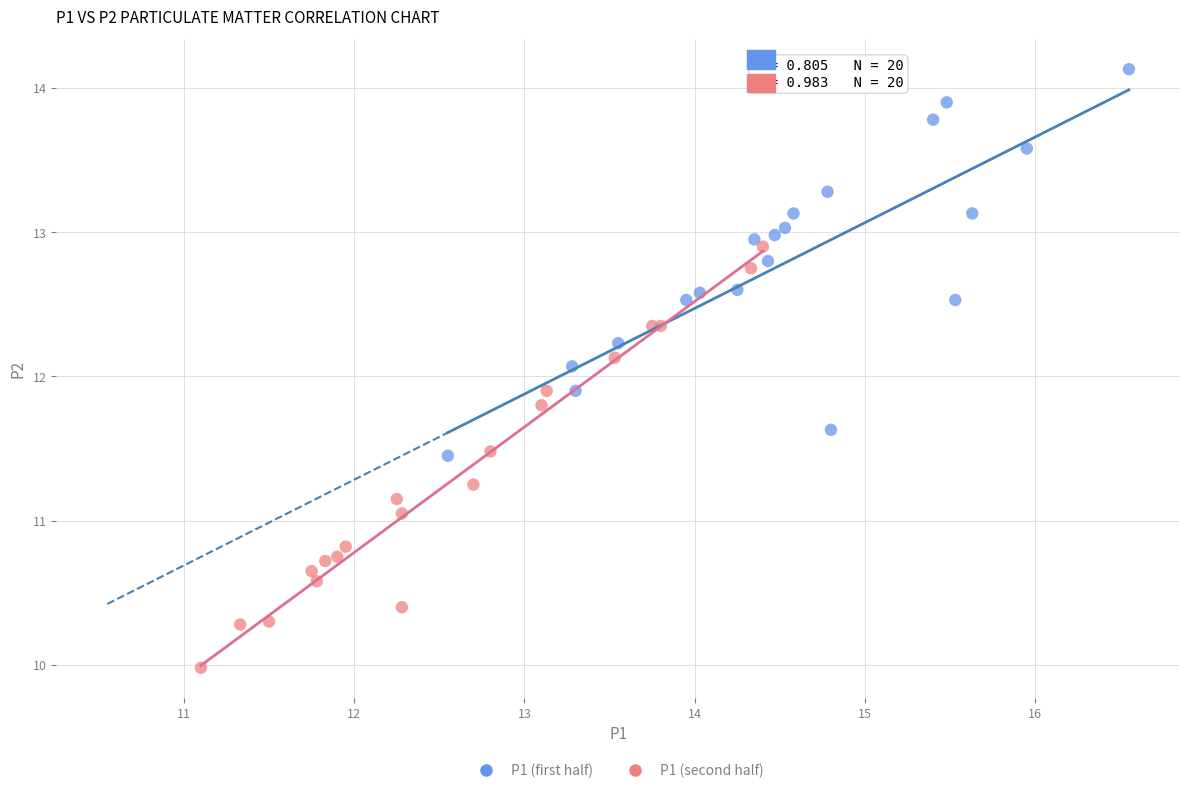

Which series contains the highest Y value?

P1 (first half)